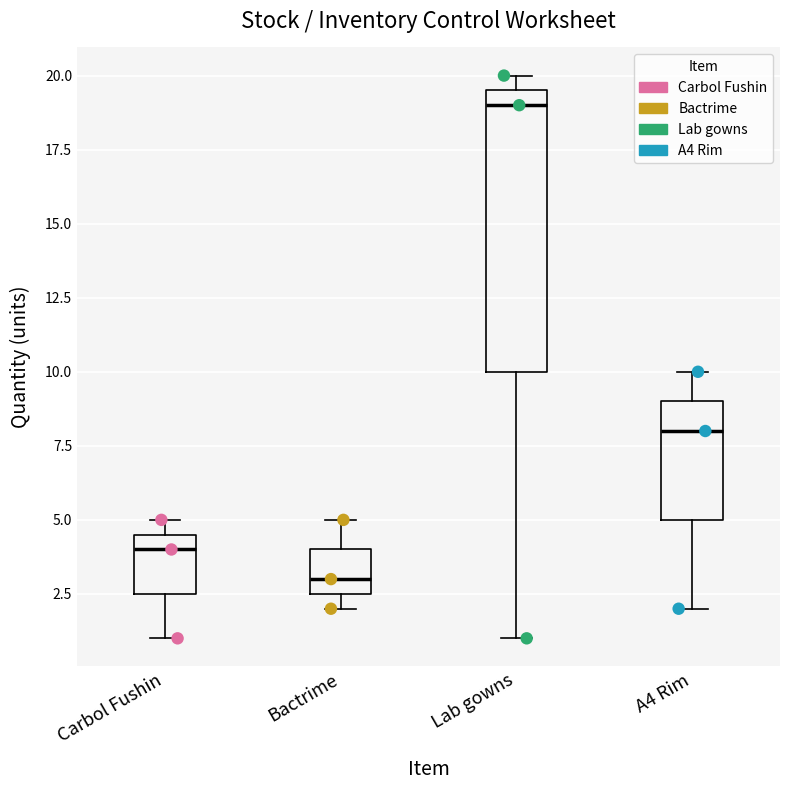

Comparing the boxes themselves (not the whiskers), which one is the tallest?

Lab gowns